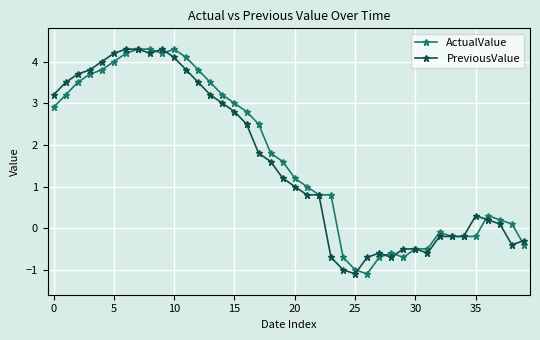

What is the maximum value for ActualValue?

4.3